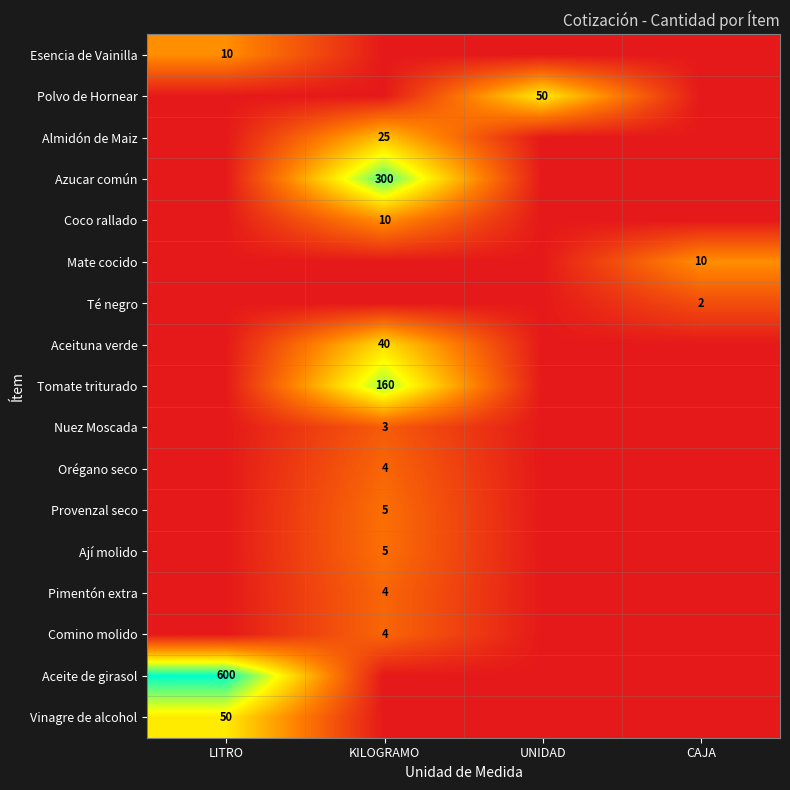

How many categories are shown in the chart?

4